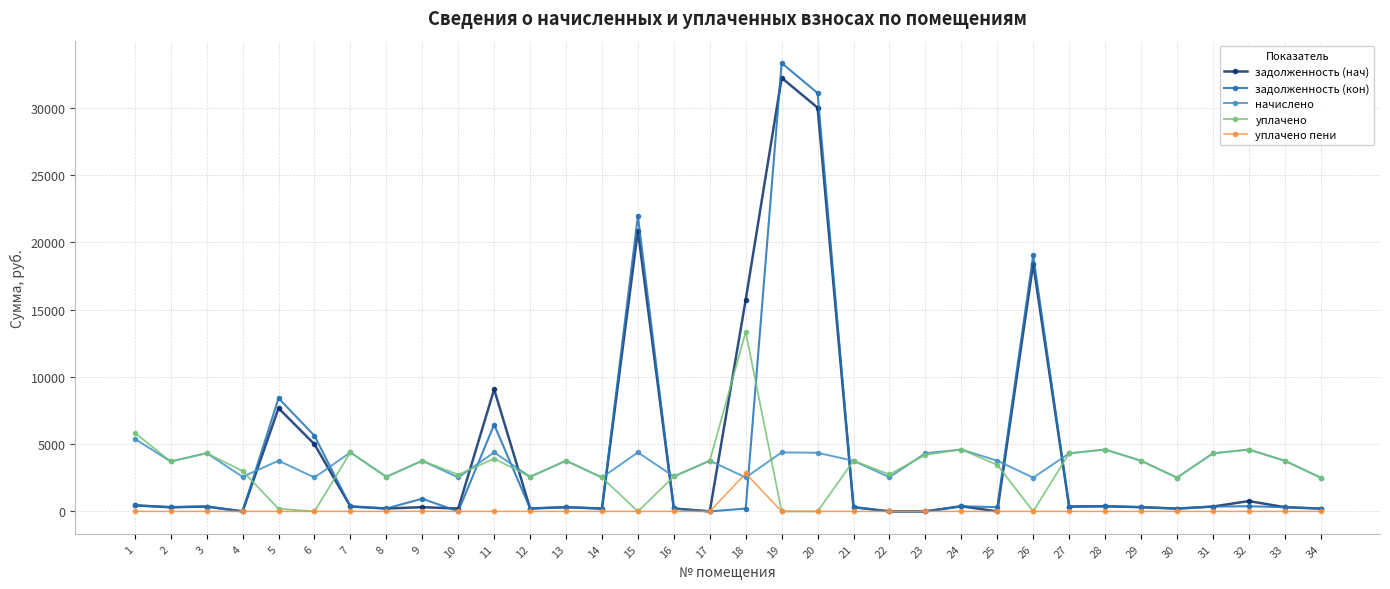

List the series in order of their peak value, highest first.

задолженность (кон), задолженность (нач), уплачено, начислено, уплачено пени